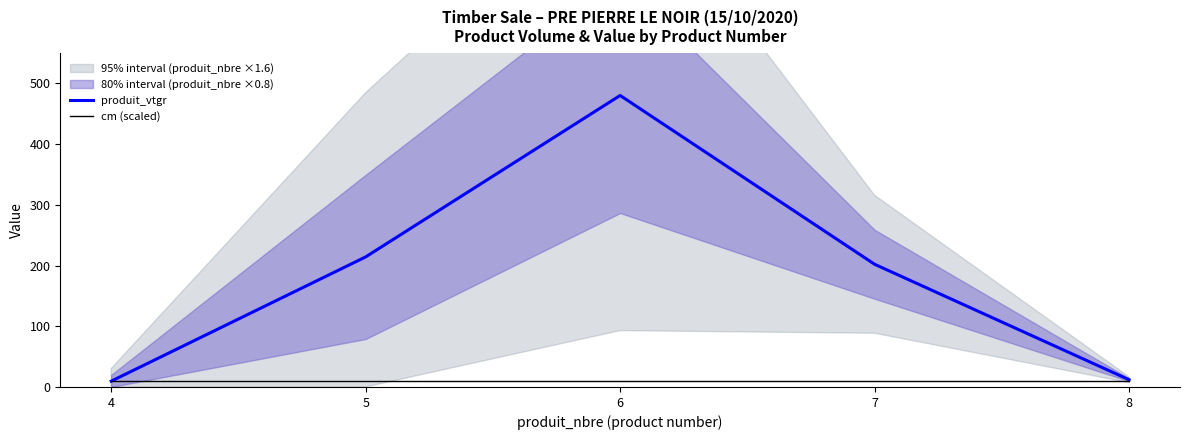

True or false: cm (scaled) and produit_vtgr cross at least once.

True